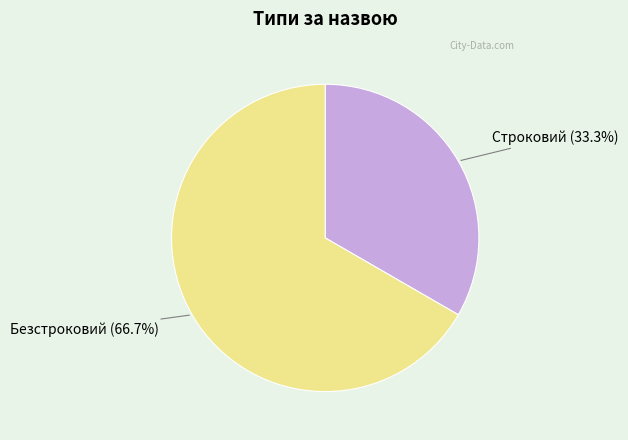

The Безстроковий slice represents 67% of the pie. True or false?

True